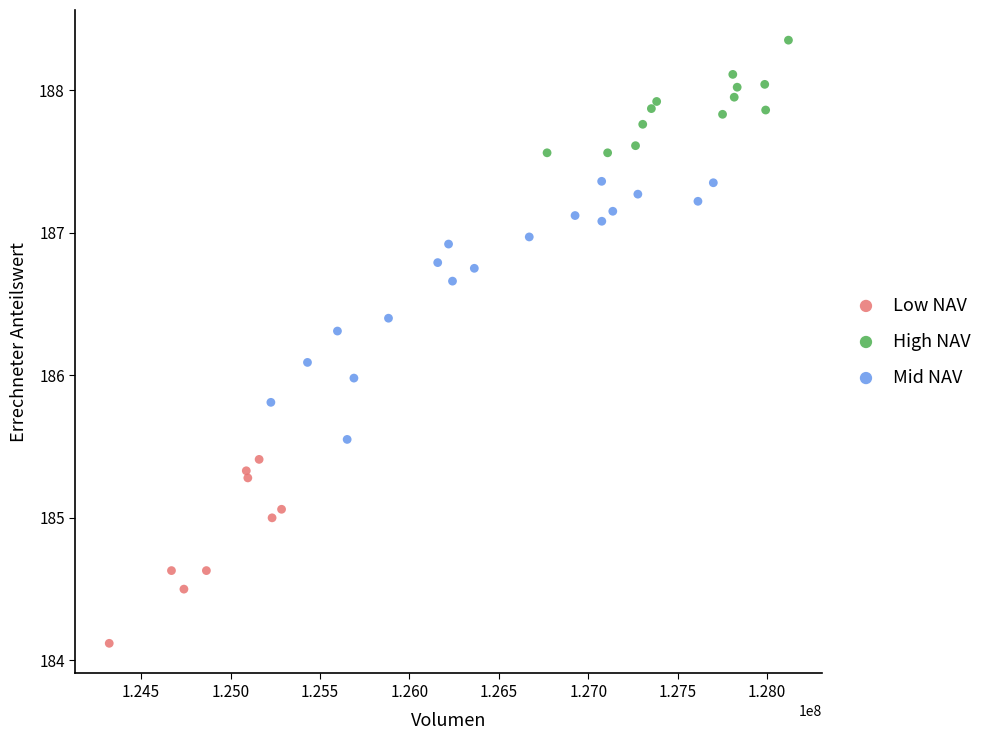

Which series has the widest spread of Y values?

Mid NAV